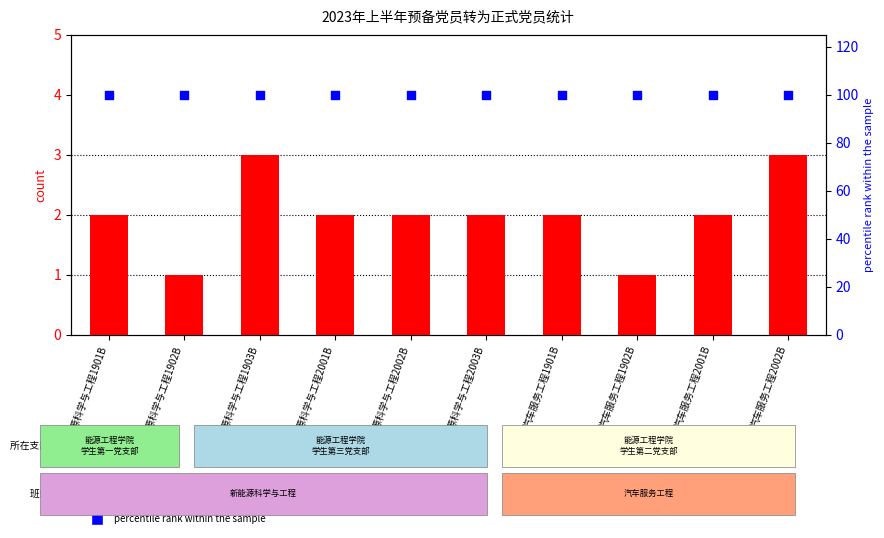

Which series reaches the maximum Y coordinate?

percentile rank within the sample